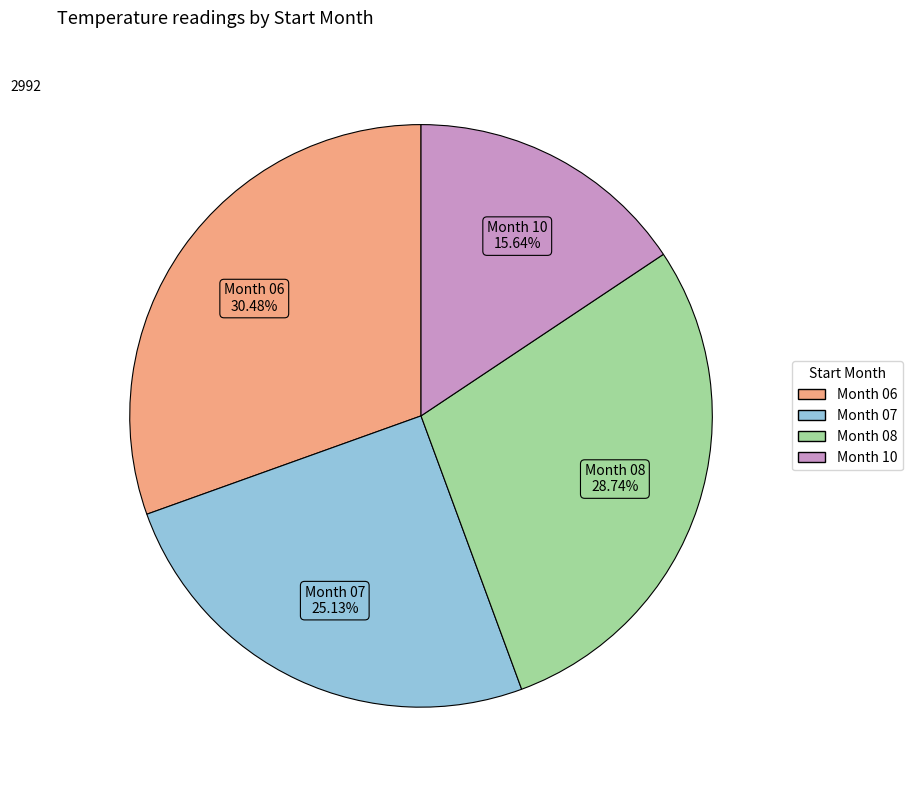

Is there a majority slice in this chart?

No